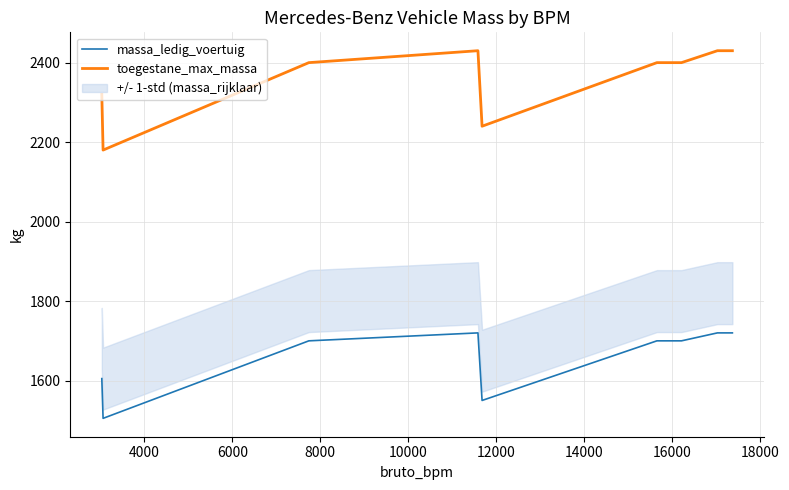

What is the highest value of the massa_ledig_voertuig series?

1720